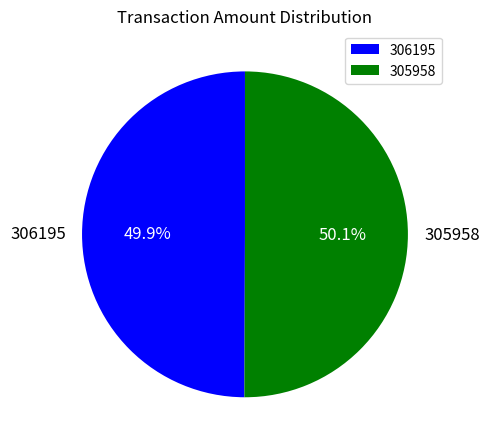

Is there any slice that represents more than half of the pie?

Yes